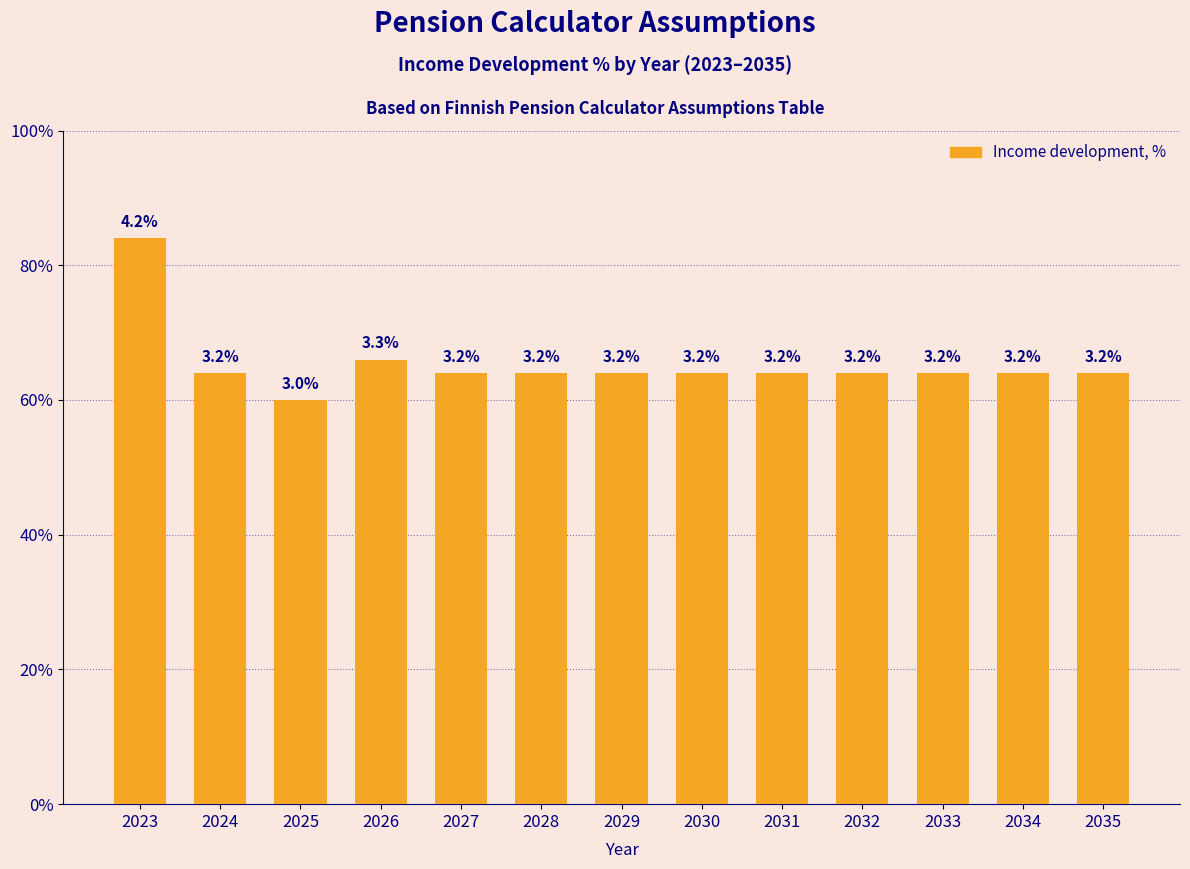

What is the sum of the values at 2027 and 2035?

6.4